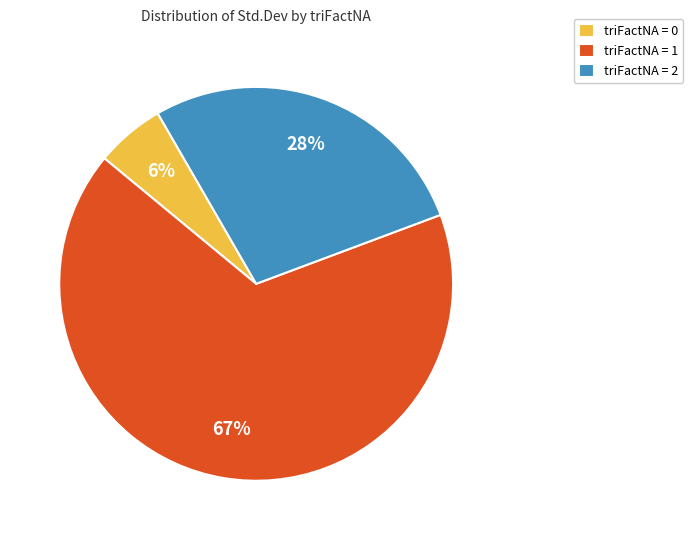

Which category has the biggest portion of the pie?

triFactNA = 1